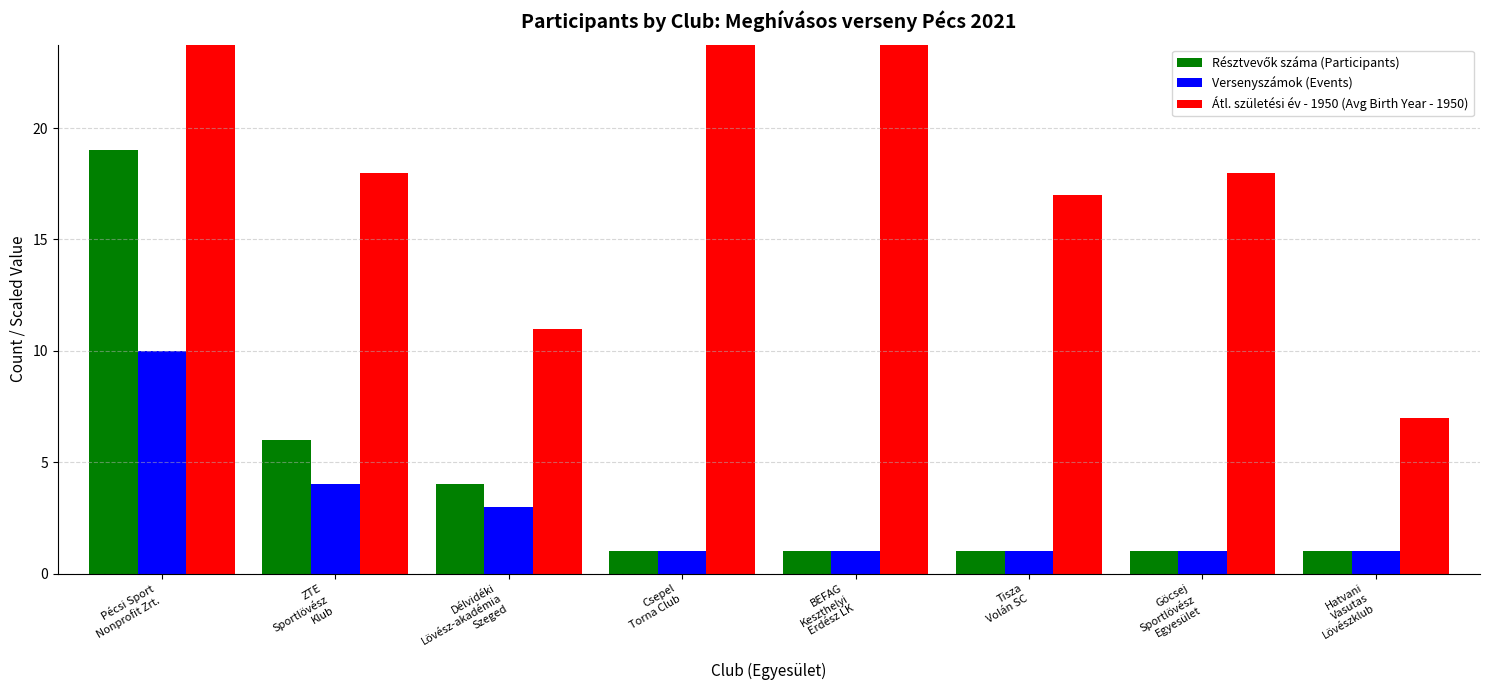

True or false: Átl. születési év - 1950 (Avg Birth Year - 1950) has a value of 3 at Hatvani
Vasutas
Lövészklub.

False